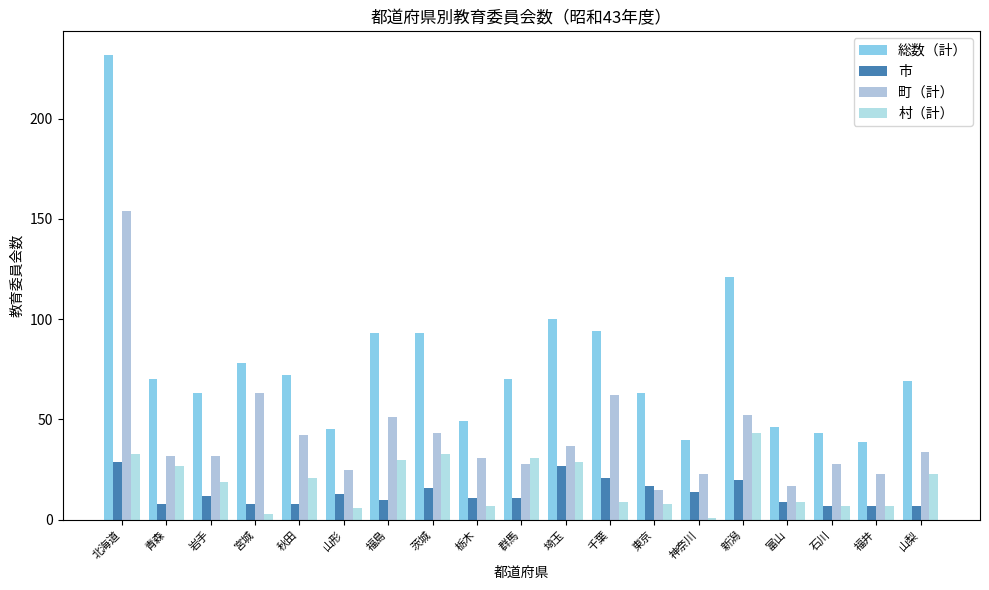

What is the greatest value displayed?

232